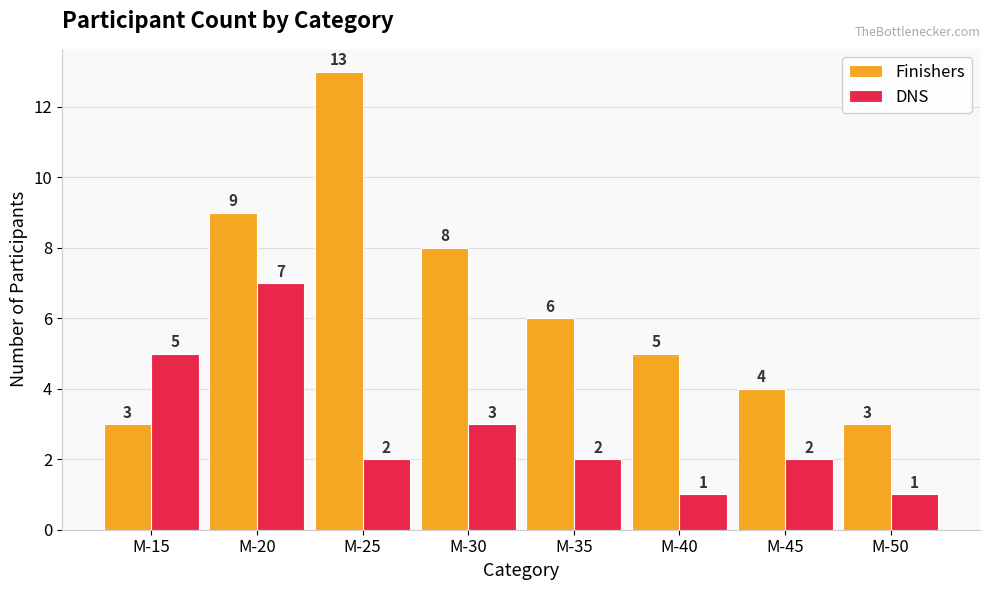

Reading left to right, what are all the values shown in this chart?

Finishers: M-15=3	M-20=9	M-25=13	M-30=8	M-35=6	M-40=5	M-45=4	M-50=3
DNS: M-15=5	M-20=7	M-25=2	M-30=3	M-35=2	M-40=1	M-45=2	M-50=1